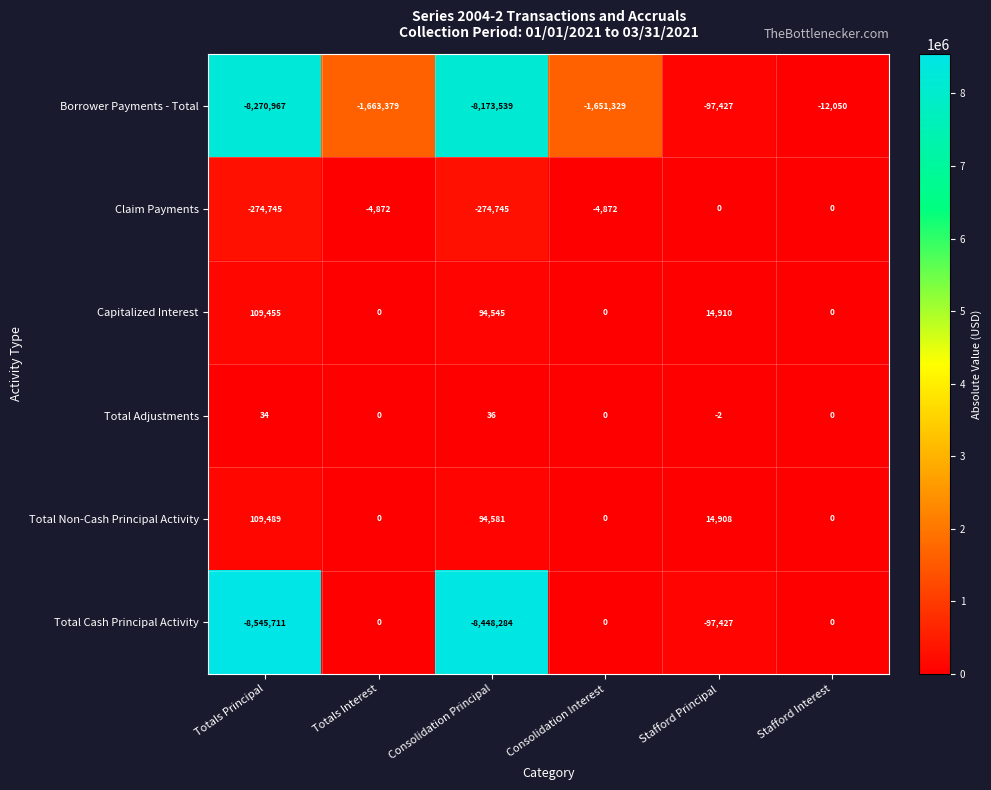

What is the approximate value of Capitalized Interest at Stafford Principal?

14910